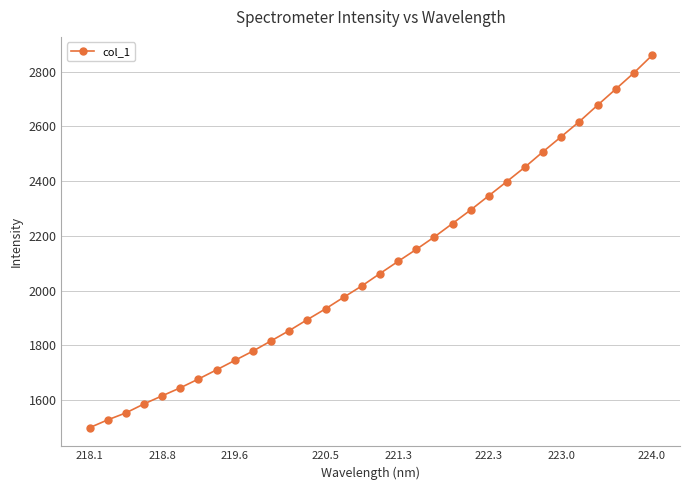

What is the difference between the second highest and minimum values?

1295.6